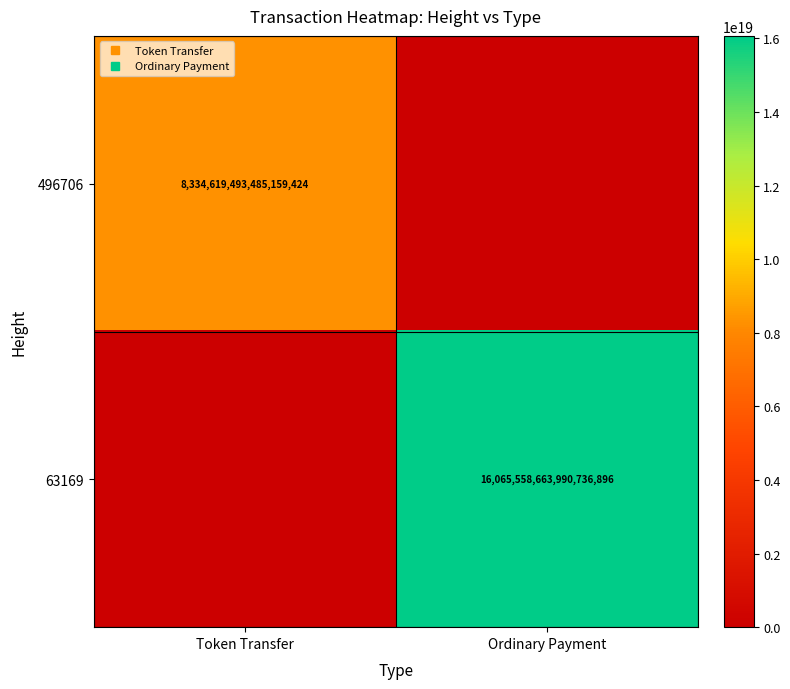

At how many categories does at least one series exceed 13847081092317493248?

1